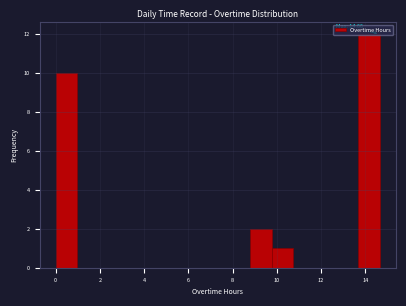

Over which range of the x-axis is the bar tallest?

13.6 to 14.6